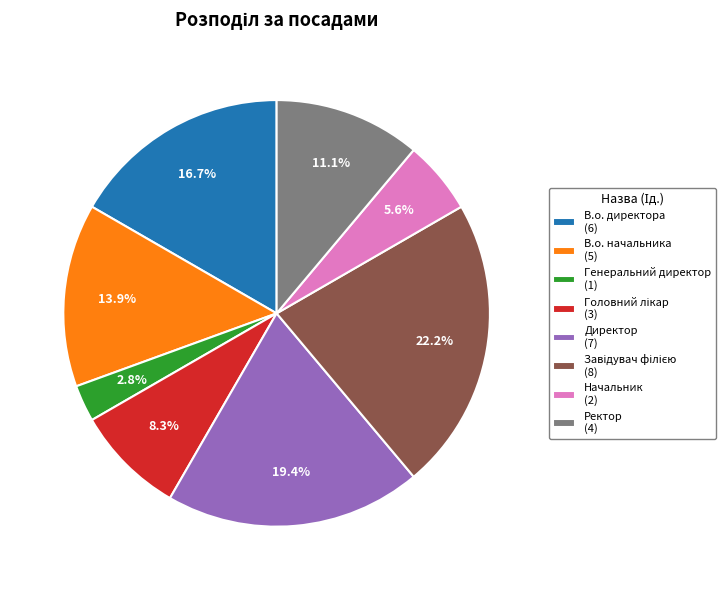

Is there a majority slice in this chart?

No